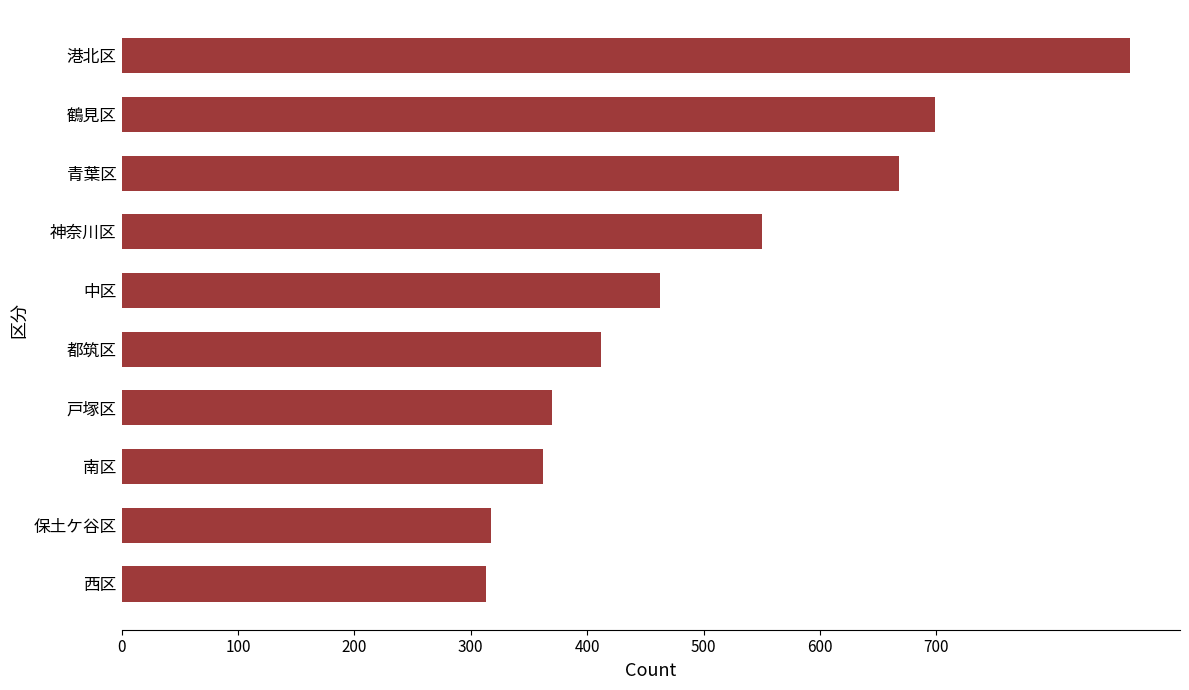

At which category does the chart reach its peak across all series?

港北区